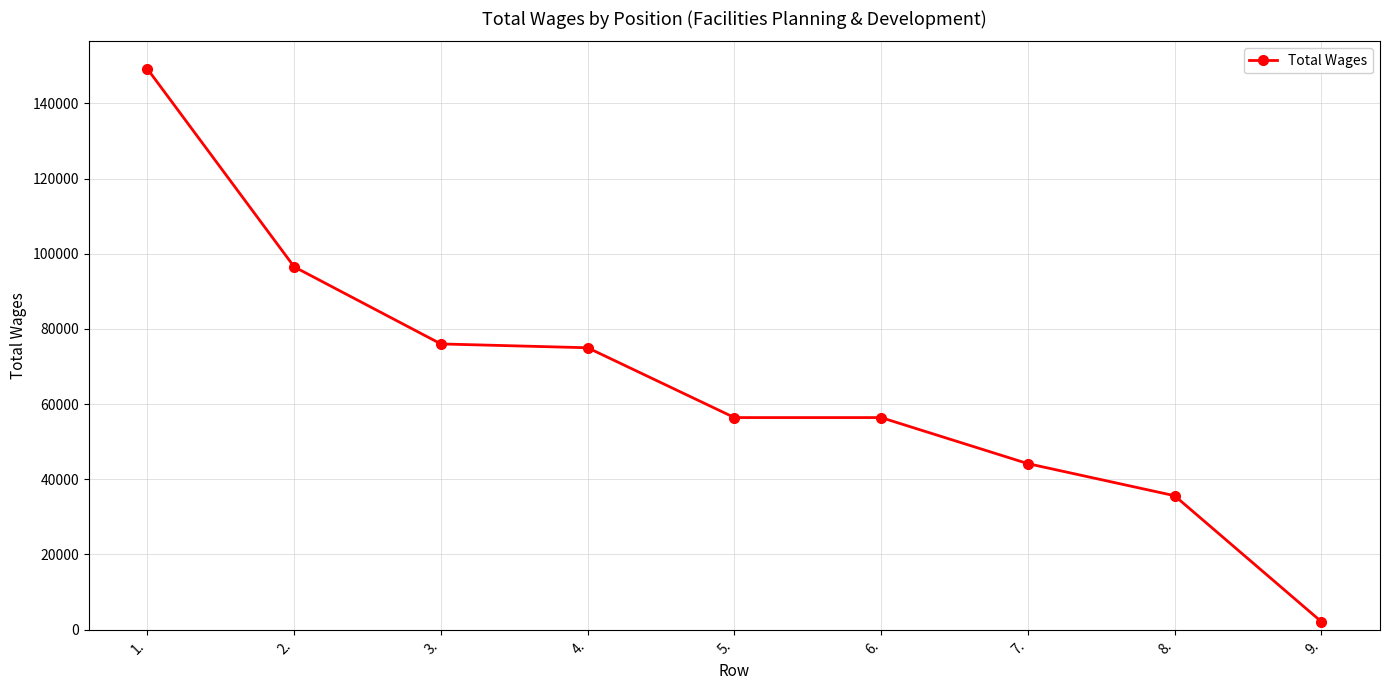

What is the difference between the maximum and second lowest values?

113531